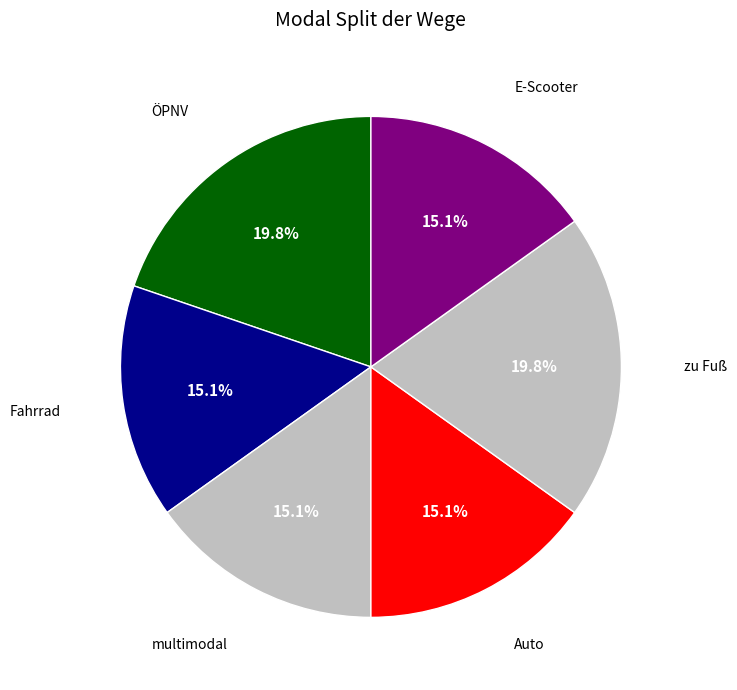

Count the number of slices in the pie.

6